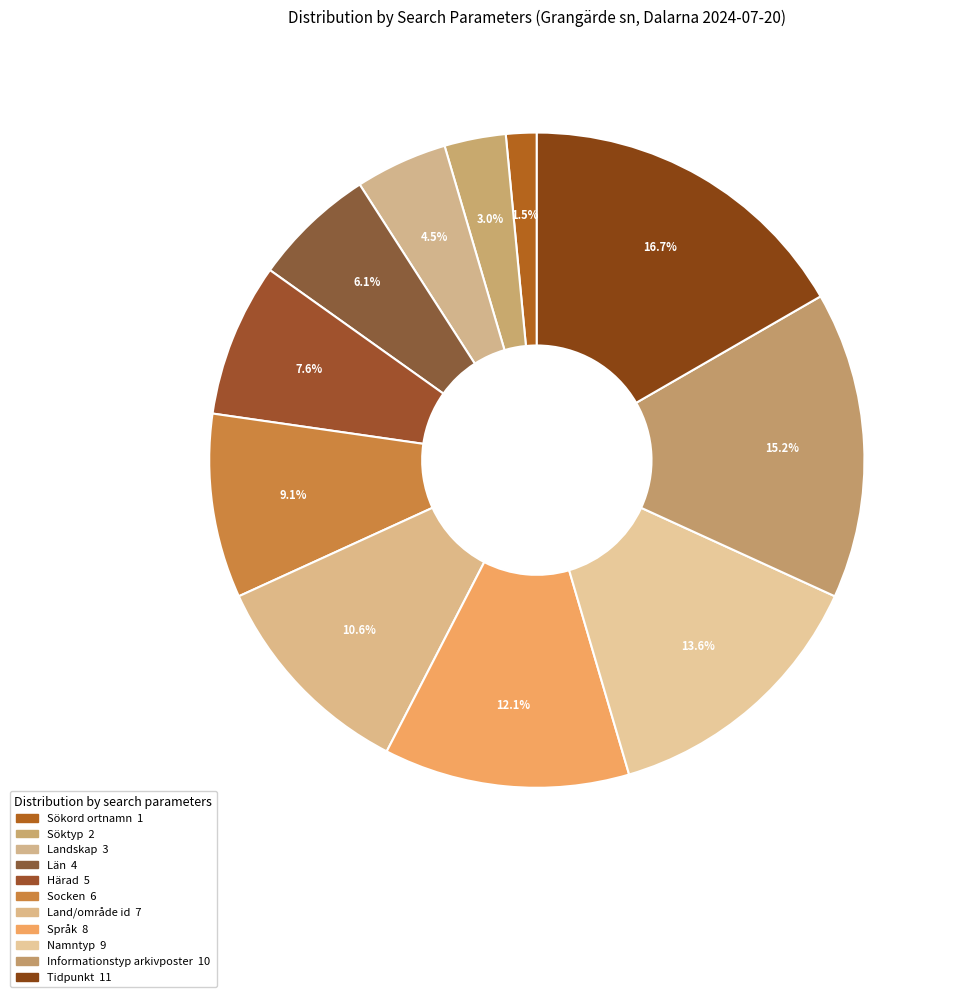

Count the number of slices in the pie.

11